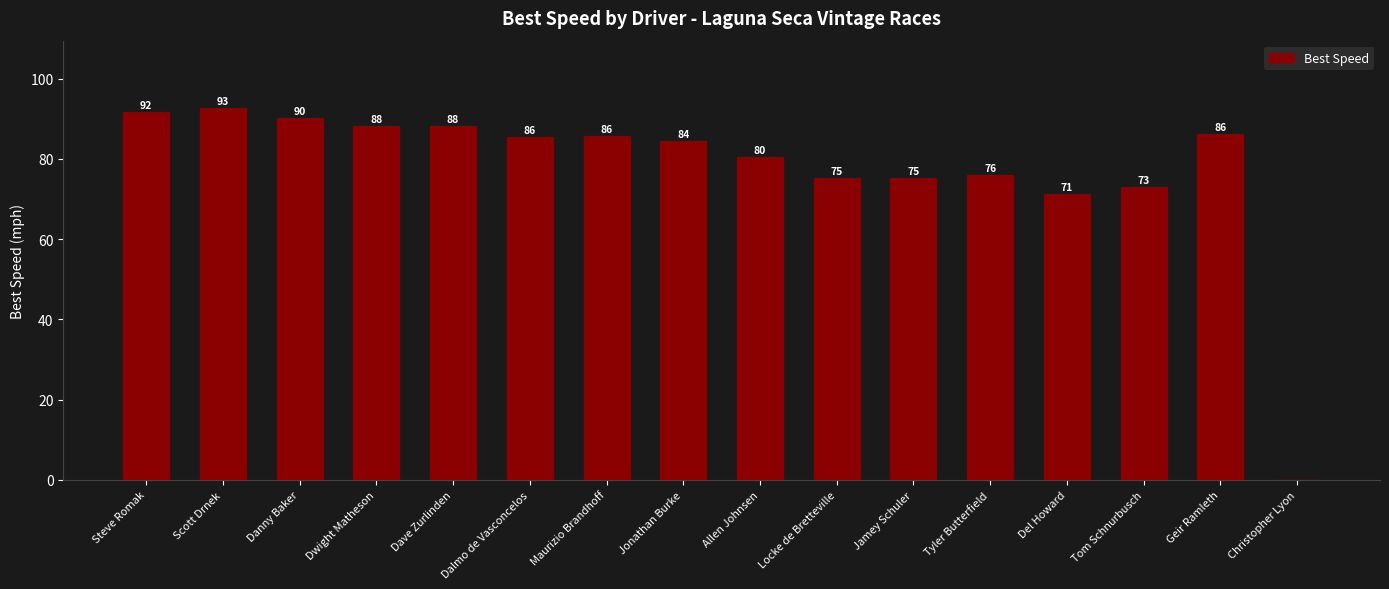

What is the greatest value displayed?

92.8